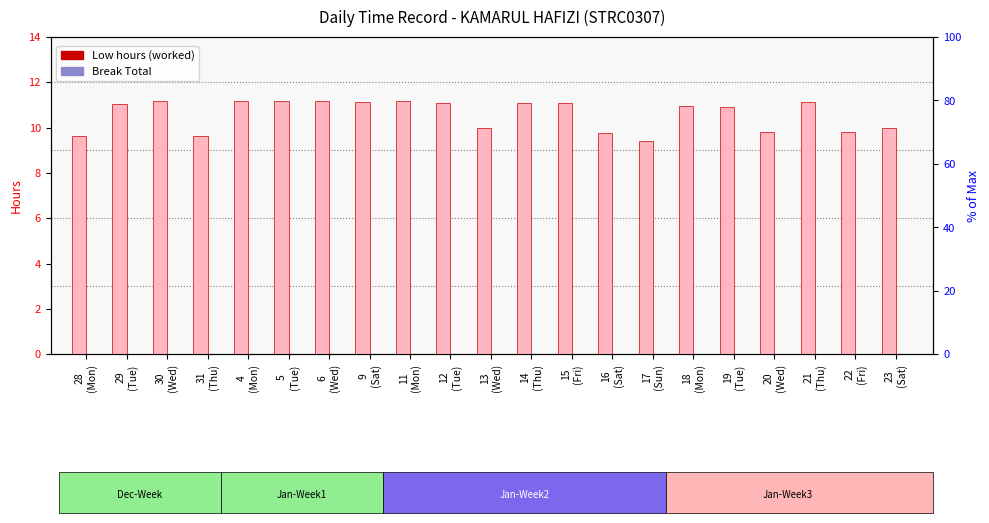

At which label is Low (hours) closest to 10?

13
(Wed)